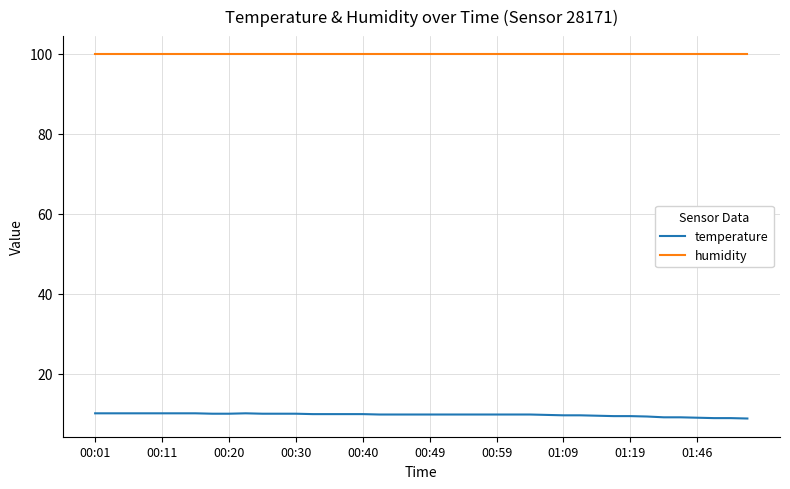

True or false: humidity and temperature intersect in this chart.

False